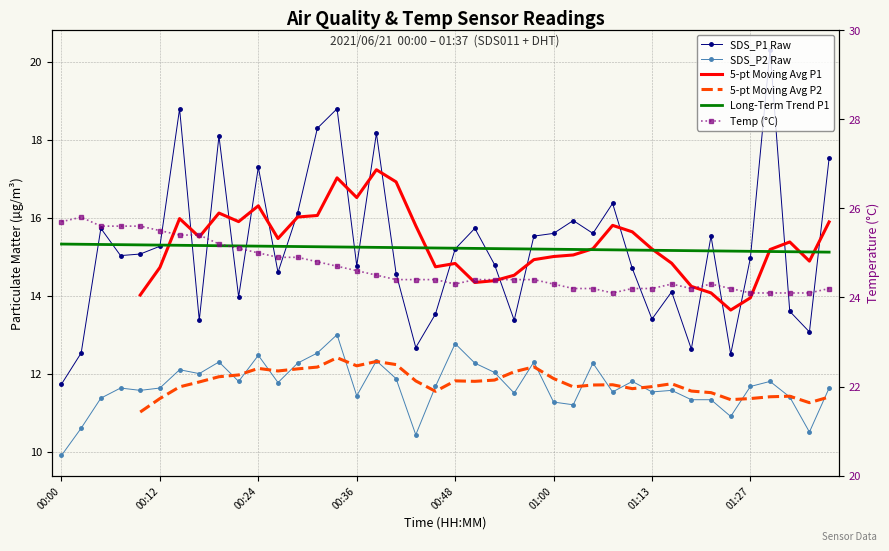

What is the label of the 13th point from the left?

12